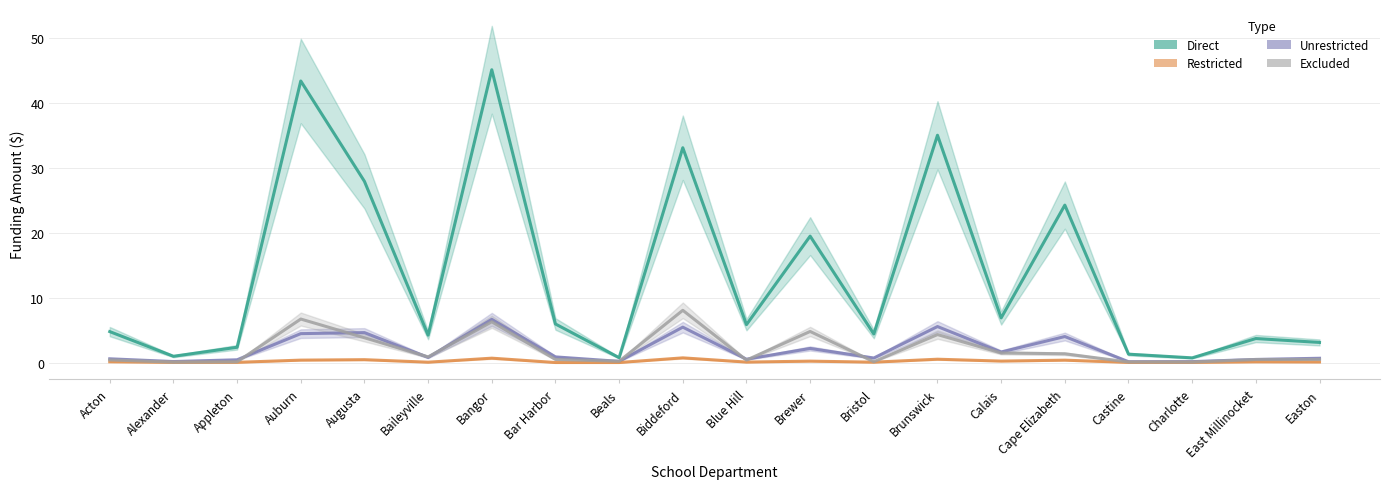

What is the value of the Direct point at the 12th from the left?

19.4